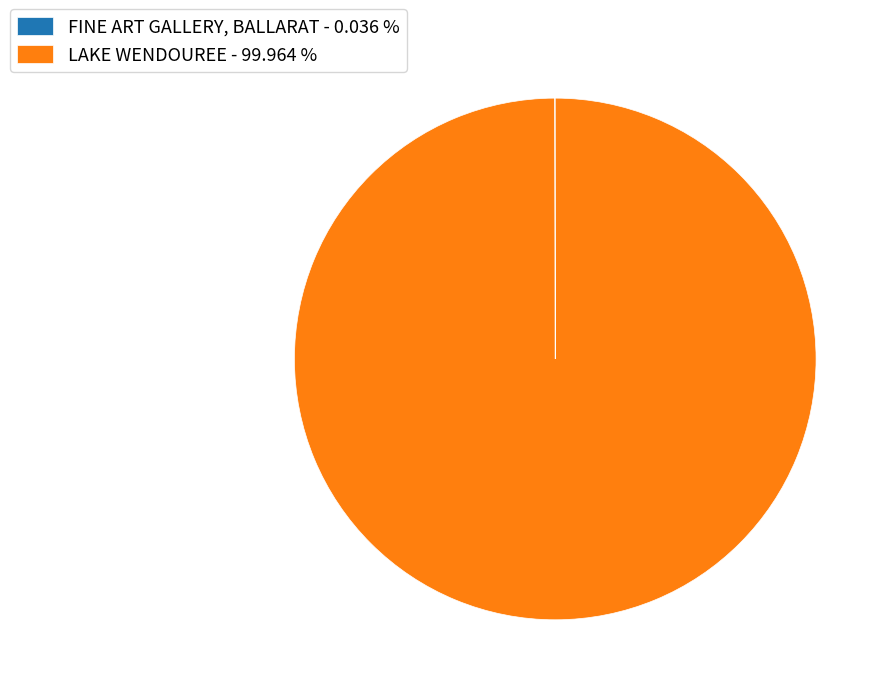

What is the largest slice in the pie chart?

LAKE WENDOUREE